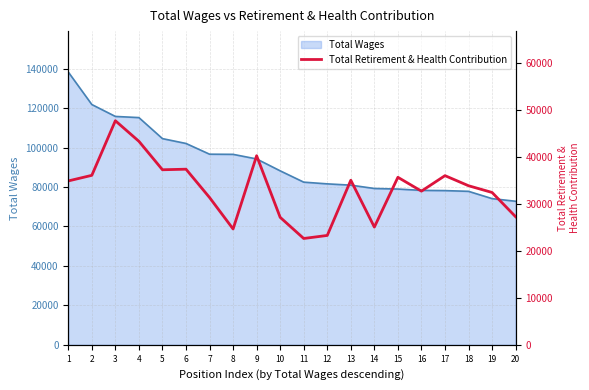

Reading left to right, list all the values displayed in this chart.

34937	36131	47771	43384	37319	37440	31401	24695	40310	27176	22666	23316	35087	25097	35712	32762	36064	33913	32477	27304